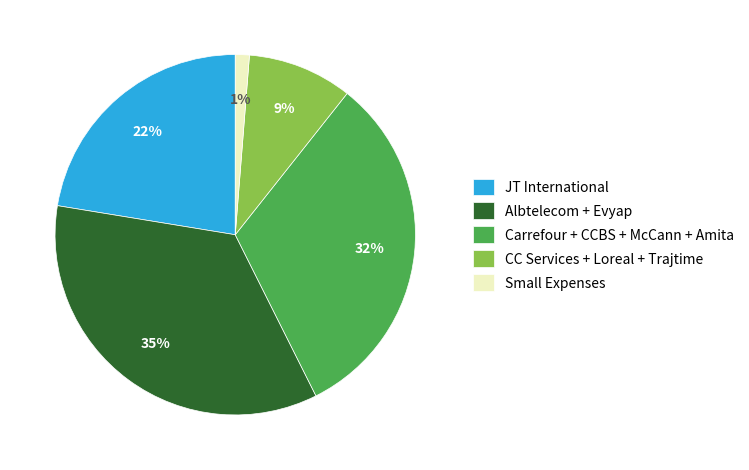

To the nearest percent, what is the difference between the largest and smallest slice percentages?

34%